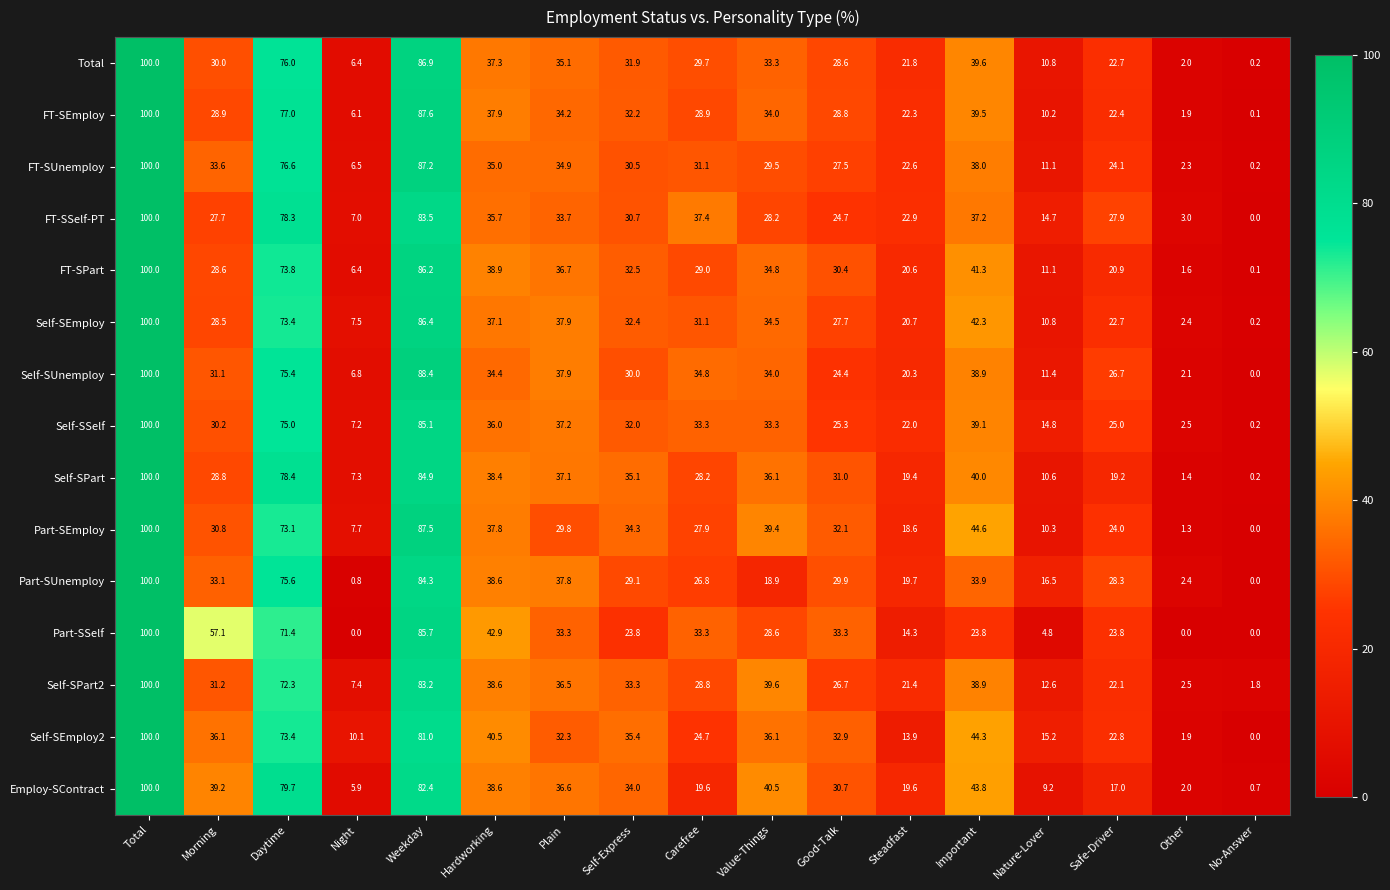

The value of FT-SEmploy at Steadfast is 8.9. True or false?

False